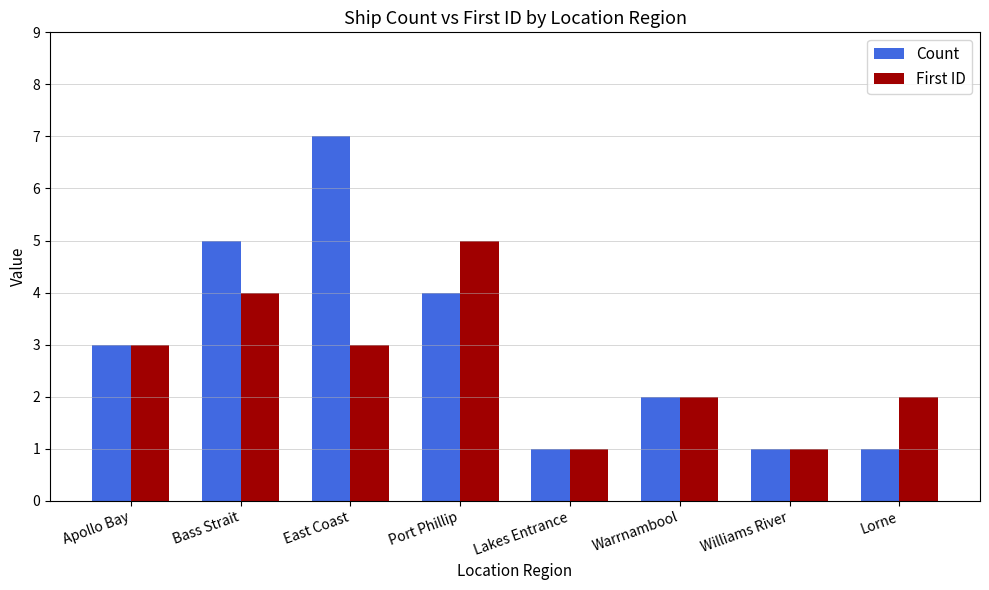

How many categories are shown in the chart?

8